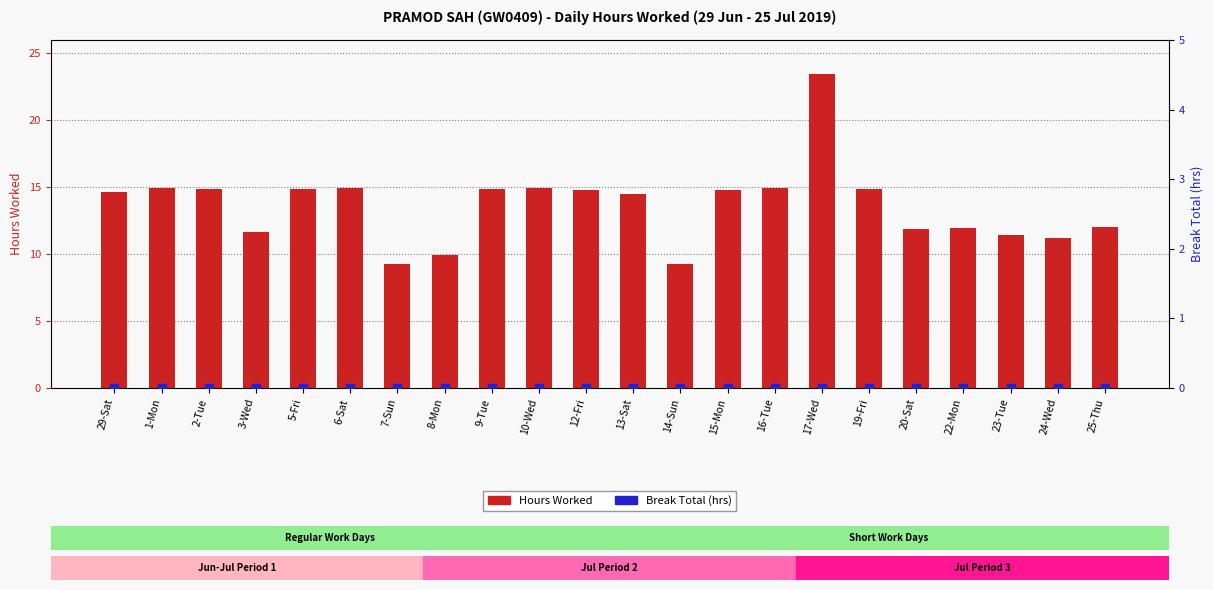

Is the value of Hours Worked at 10-Wed greater than the value of Break Total (hrs) at 9-Tue?

Yes